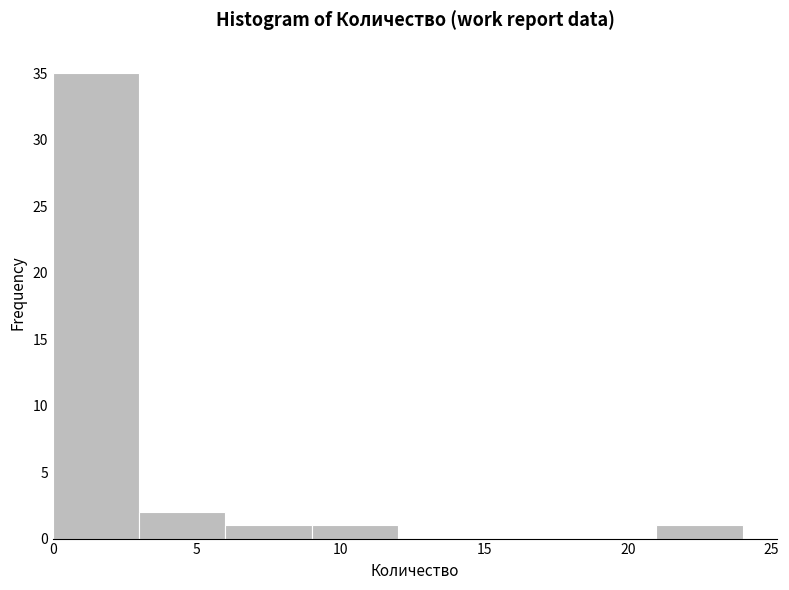

Reading left to right, list every bar in this chart as the range it spans on the x-axis followed by its height. The values are not printed on the chart, so give them approximately, as read against the axis.

0 to 3: 35
3 to 6: 2
6 to 9: 1
9 to 12: 1
12 to 15: 0
15 to 18: 0
18 to 21: 0
21 to 24: 1